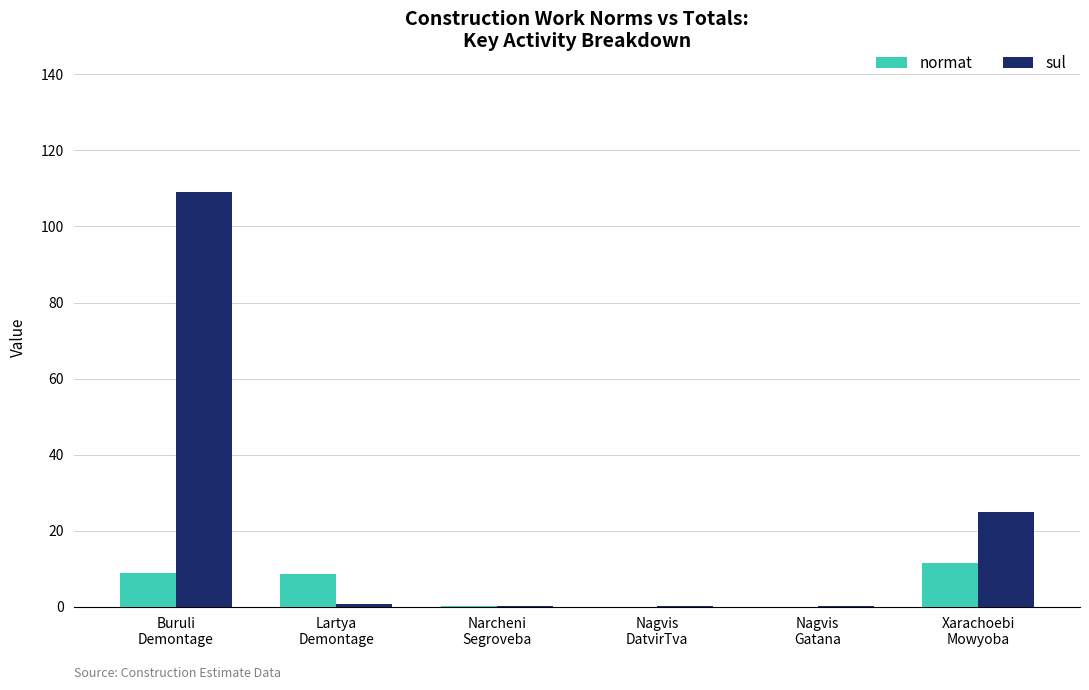

Which series has the largest total across all categories?

sul